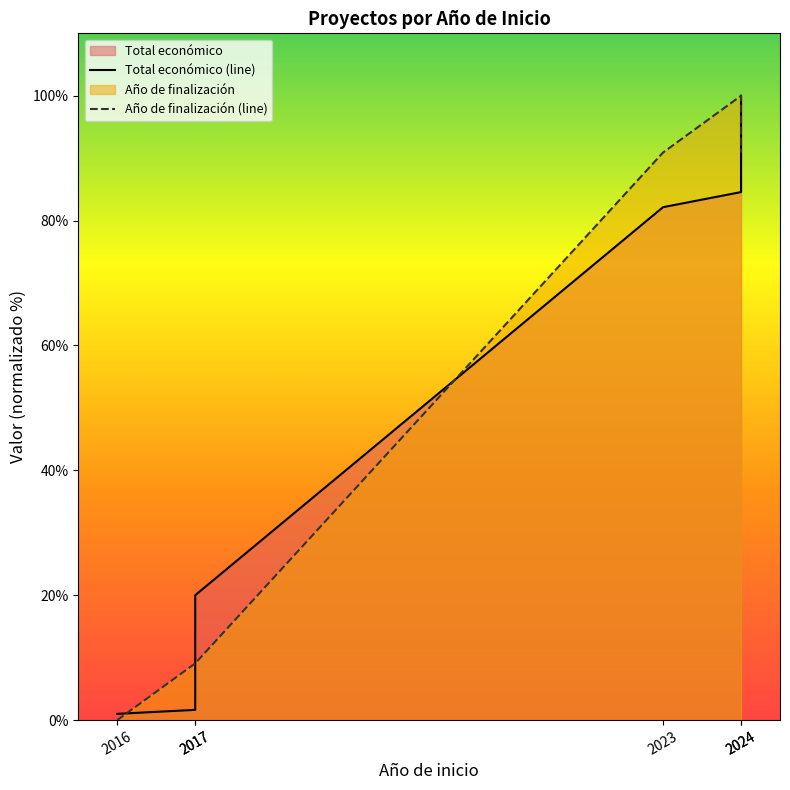

What is the lowest value of the Total económico series?

1.0